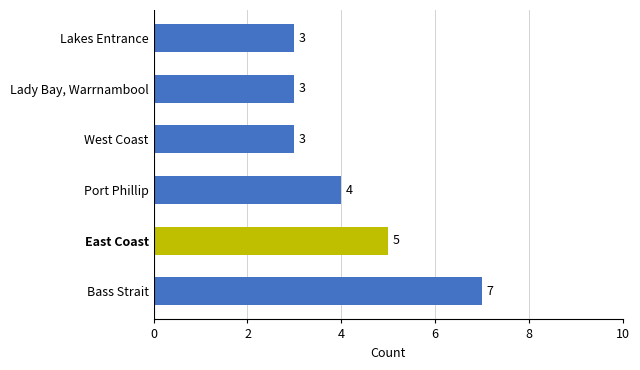

How many values are between 3 and 5?

5